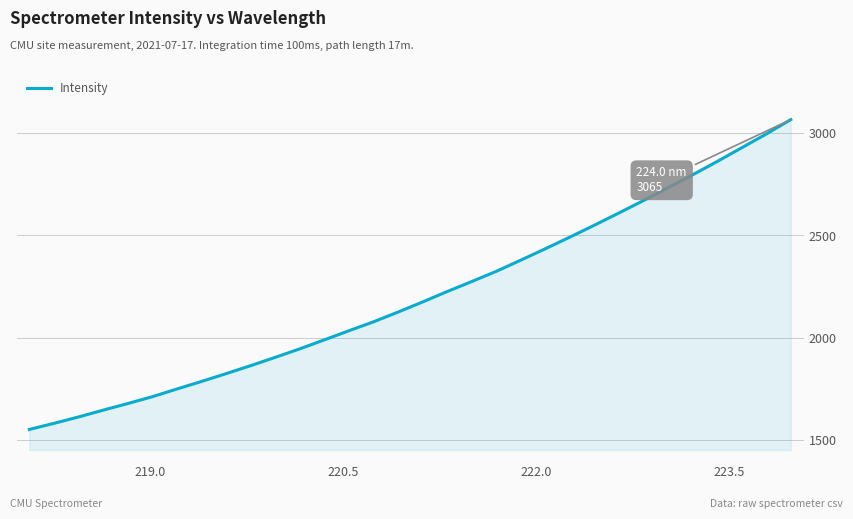

What is the greatest value displayed?

3065.5